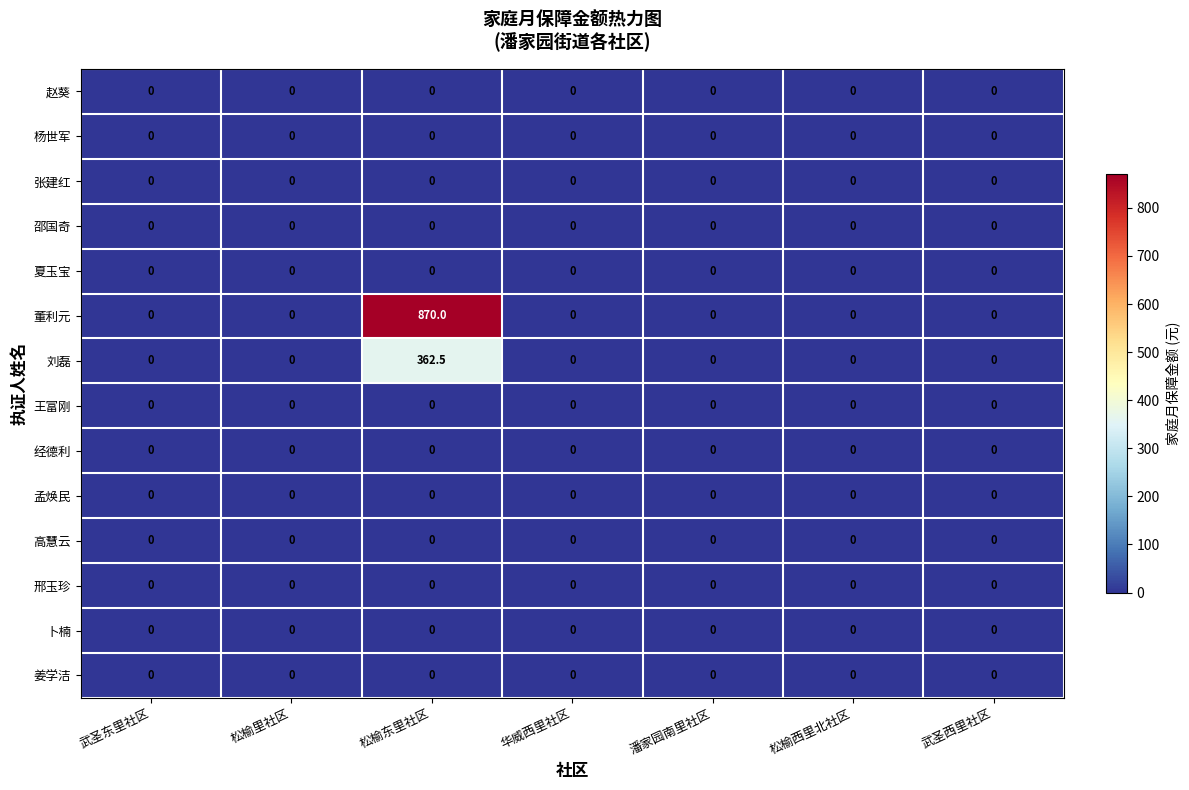

The value of 夏玉宝 at 松榆西里北社区 is 0.0. True or false?

True